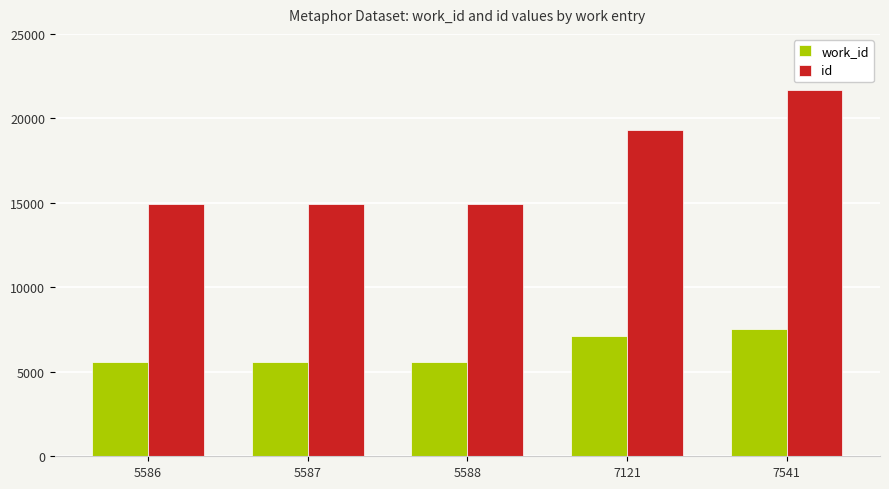

What is the total value across all series at 5588?

20536